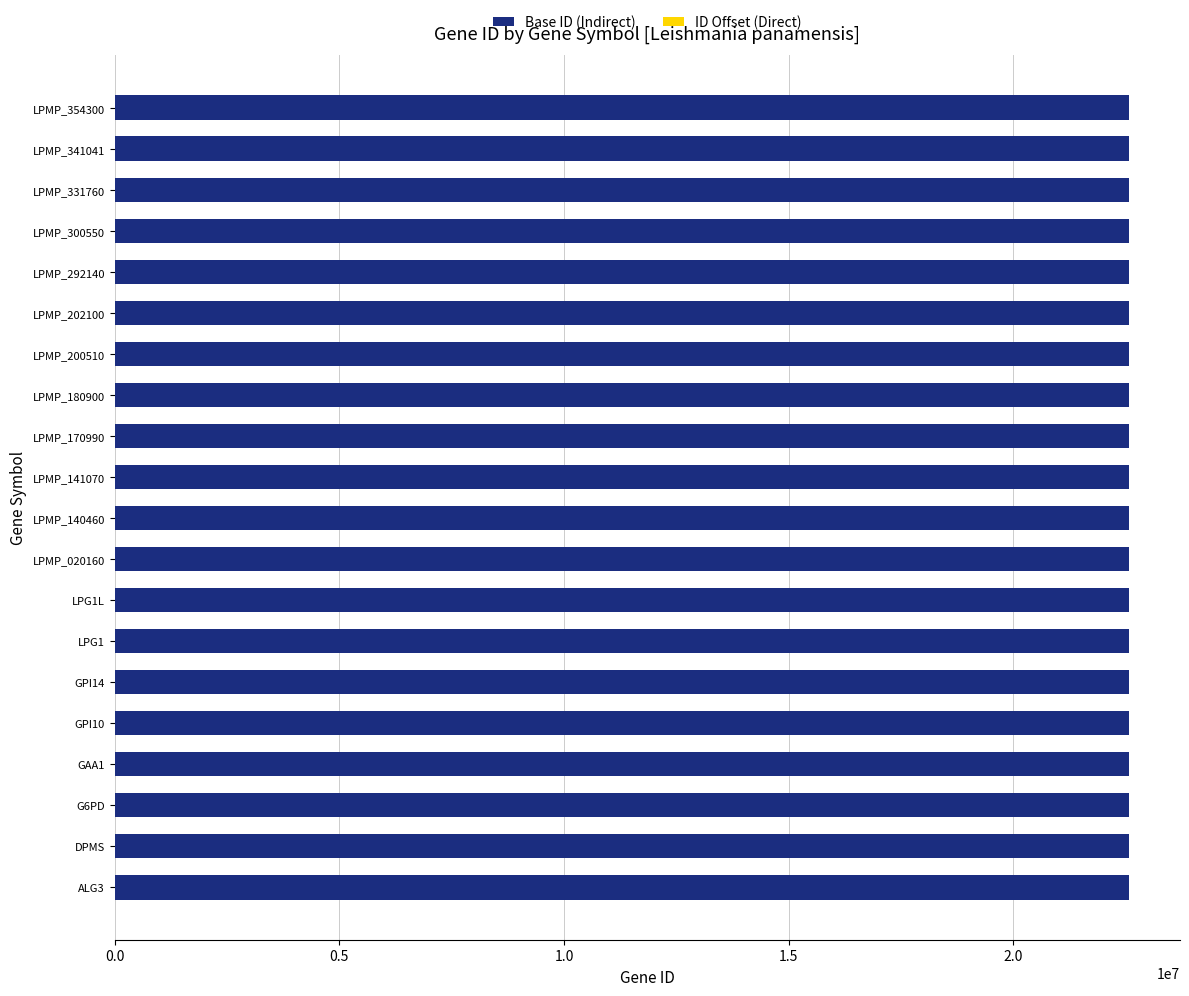

True or false: Base ID (Indirect) has a value of 11441508 at DPMS.

False